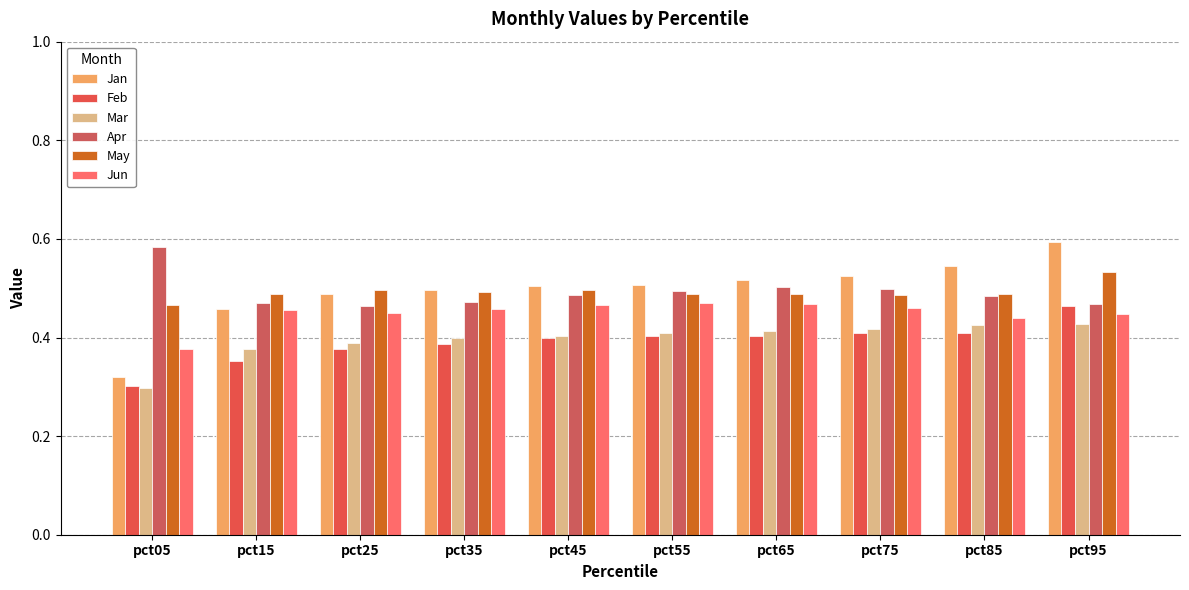

Which category has the highest value across all series?

pct95